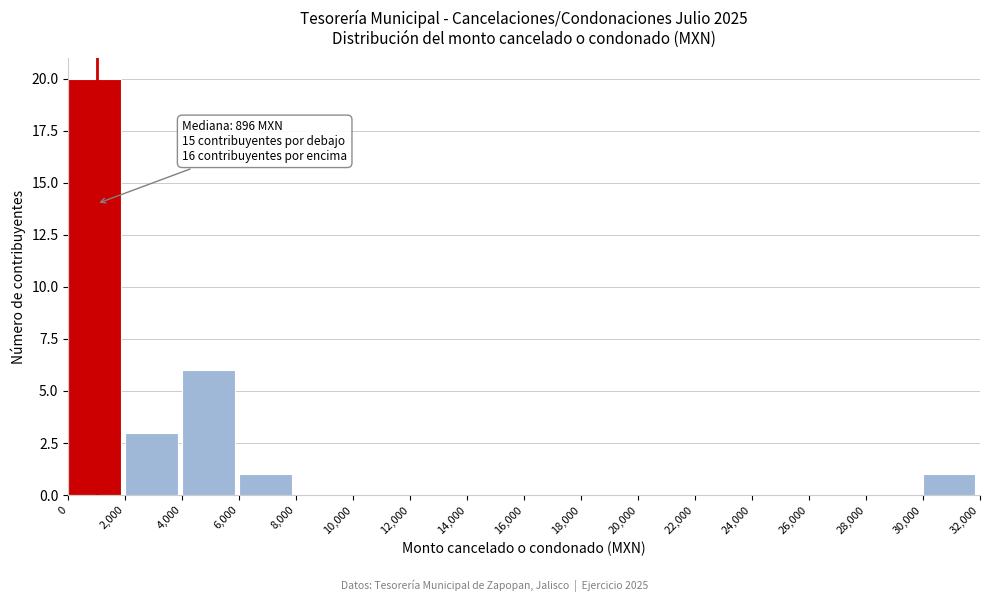

Which range on the x-axis has the tallest bar?

0 to 2,000